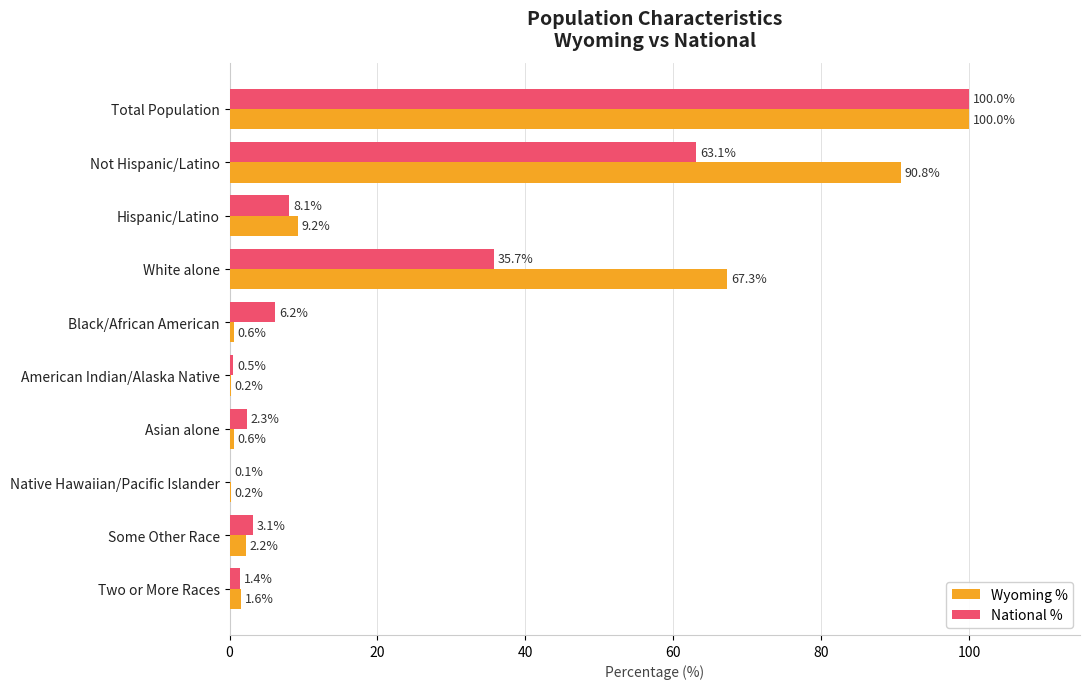

Which series changed the most between Black/African American and Some Other Race?

National %